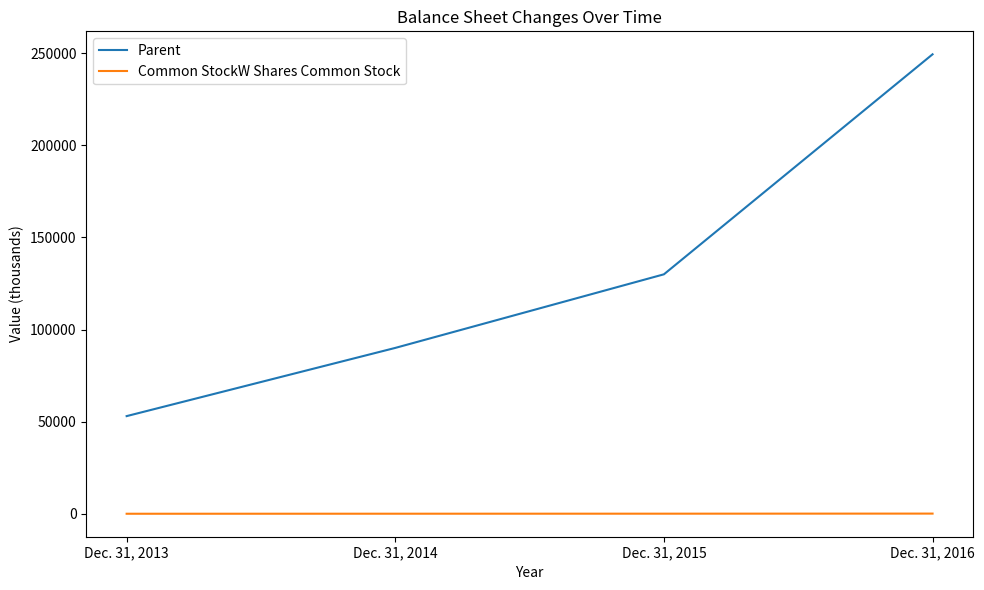

True or false: Common StockW Shares Common Stock and Parent cross at least once.

False